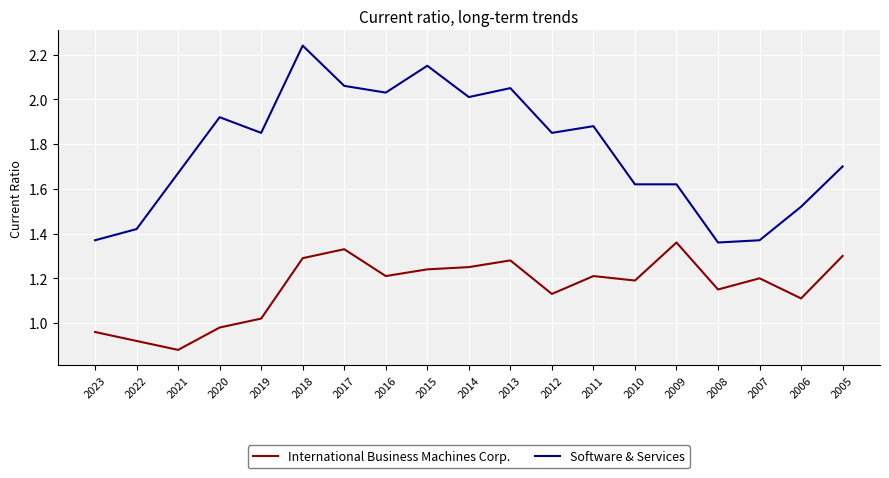

Is it true that Software & Services equals 0.8 at 2022?

False